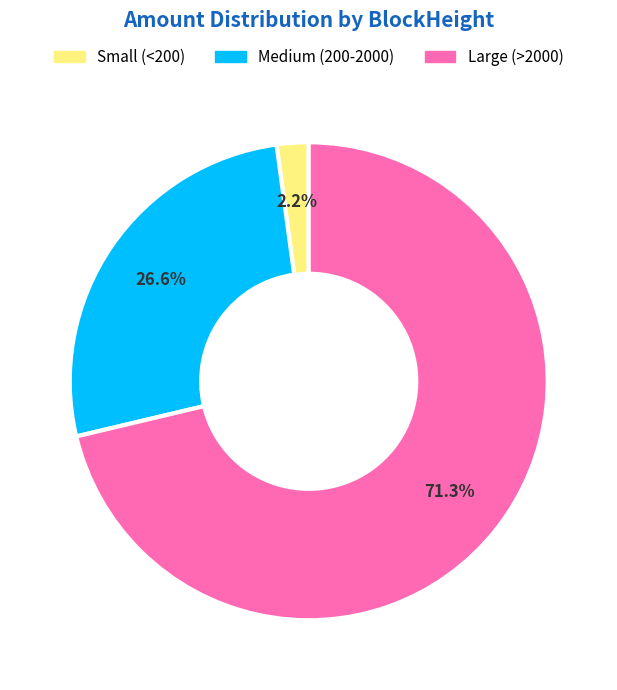

Is there any slice that represents more than half of the pie?

Yes